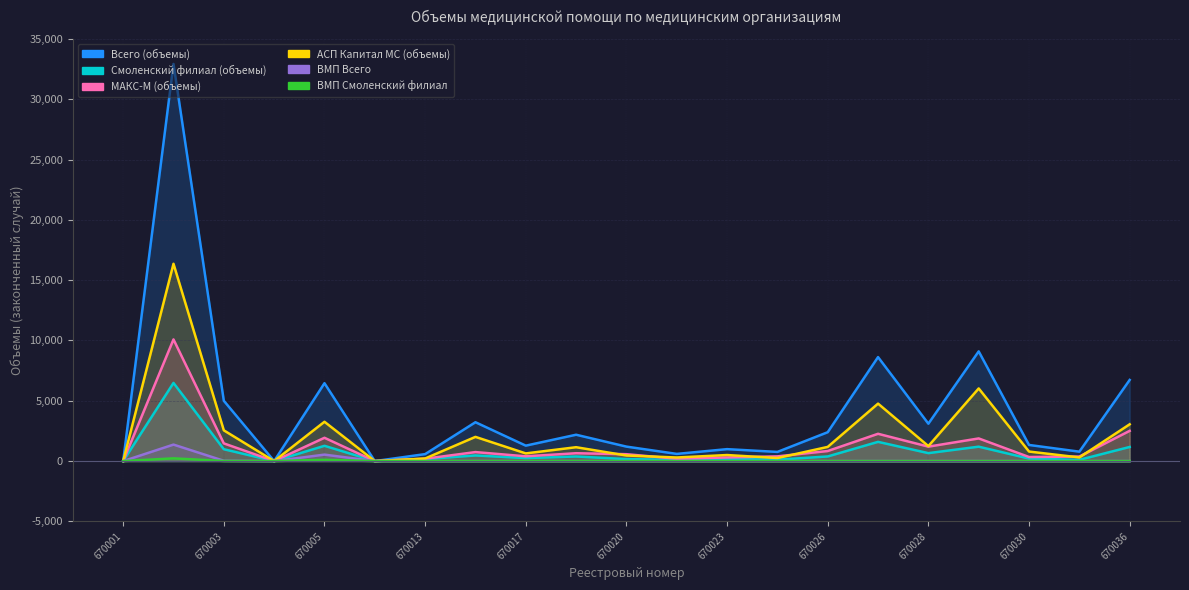

Which series has the widest spread of values?

Всего (объемы)